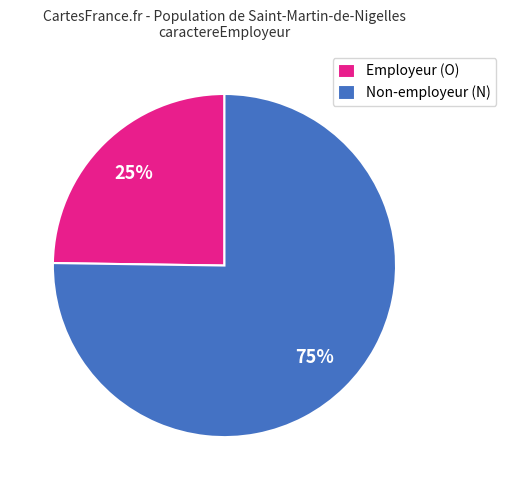

Combined, do Non-employeur (N) and Employeur (O) account for over 50%?

Yes